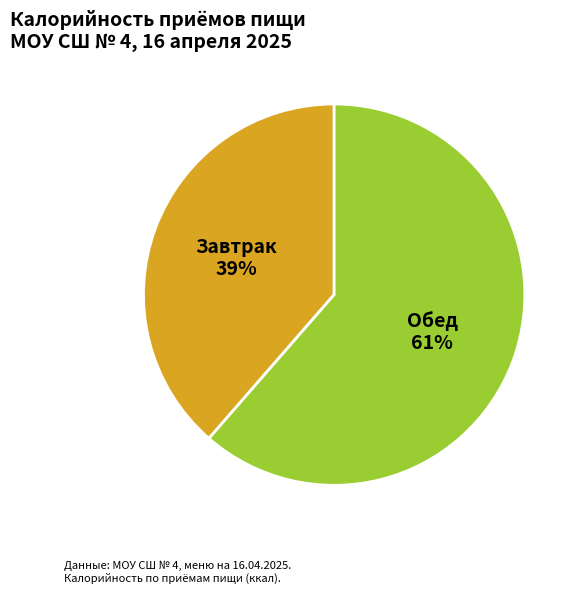

Rank the categories by value from highest to lowest.

Обед, Завтрак